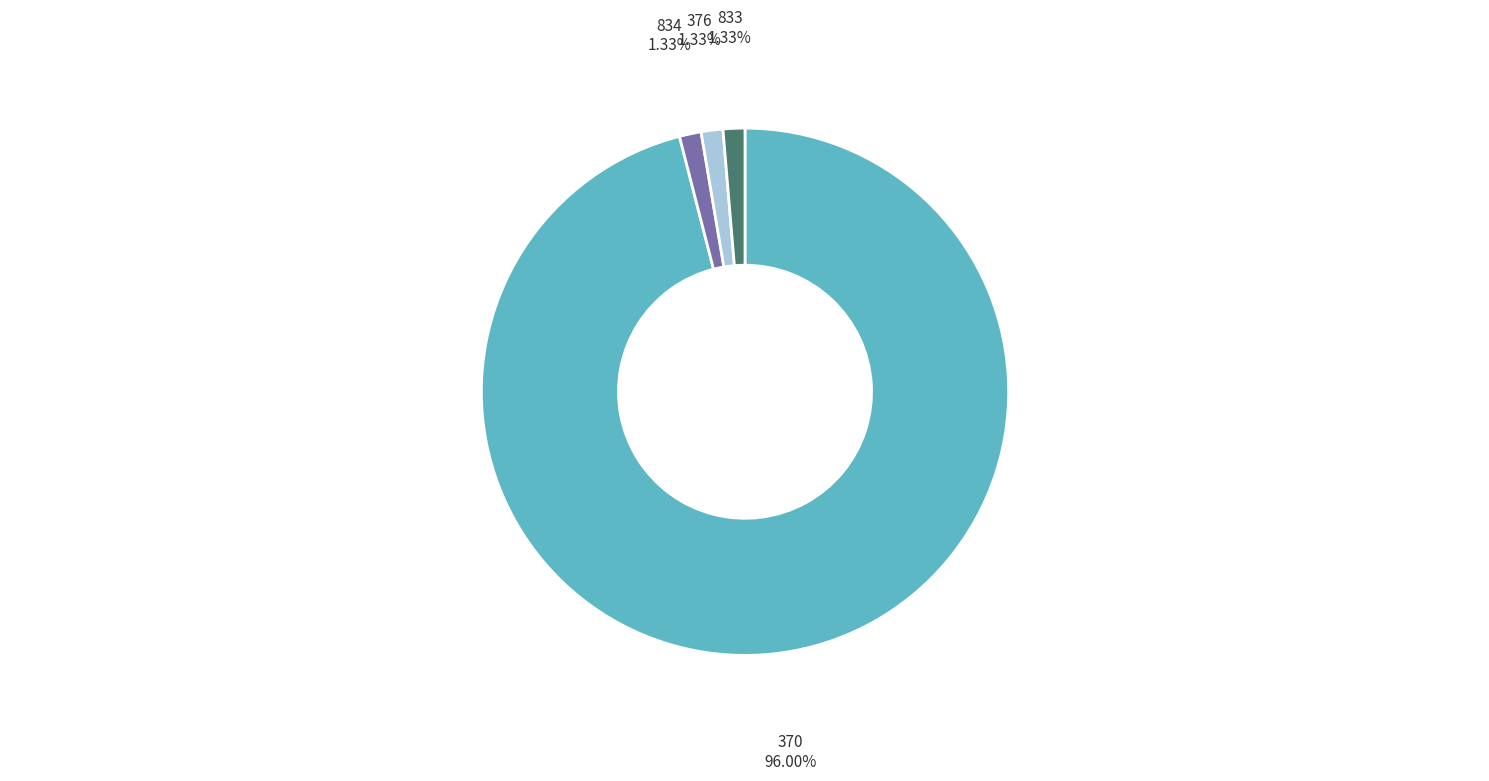

Do 834 and 370 together represent more than half of the pie?

Yes